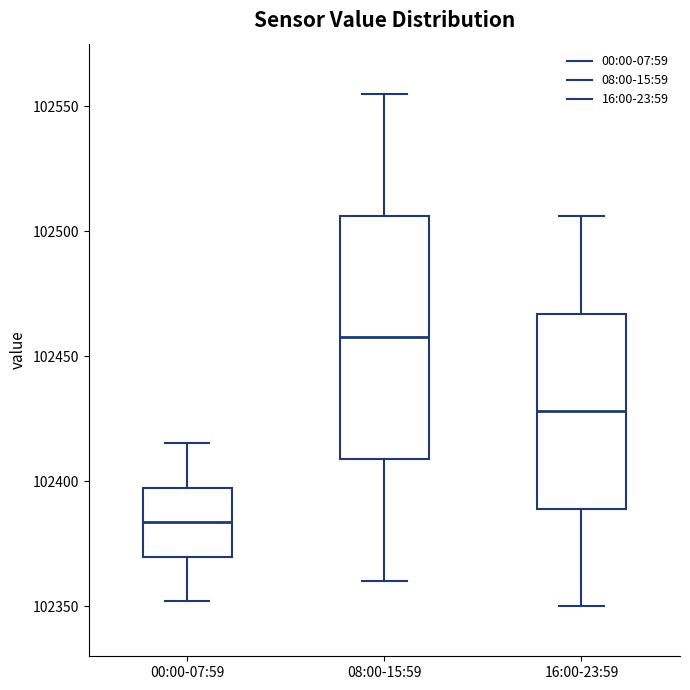

Which box has the lowest median line?

00:00-07:59